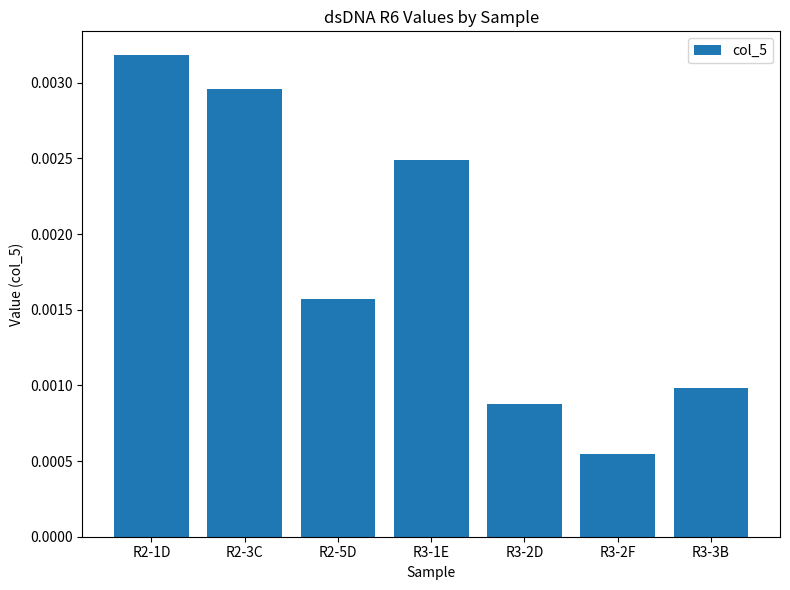

How many bars are there in total?

7